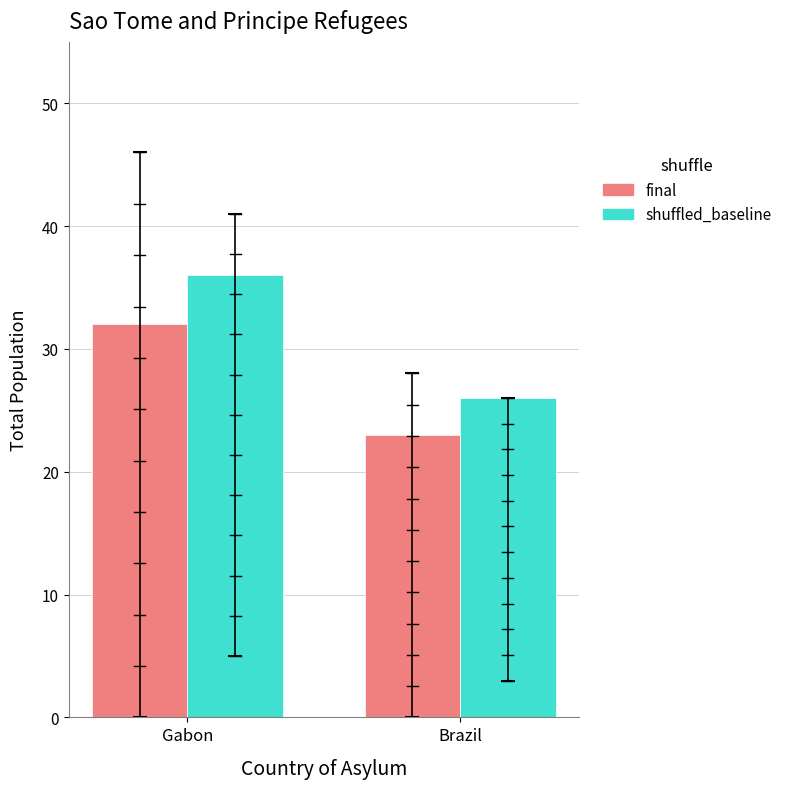

Reading right to left, transcribe all the data shown in this chart.

final: Brazil=23	Gabon=32
shuffled_baseline: Brazil=26	Gabon=36